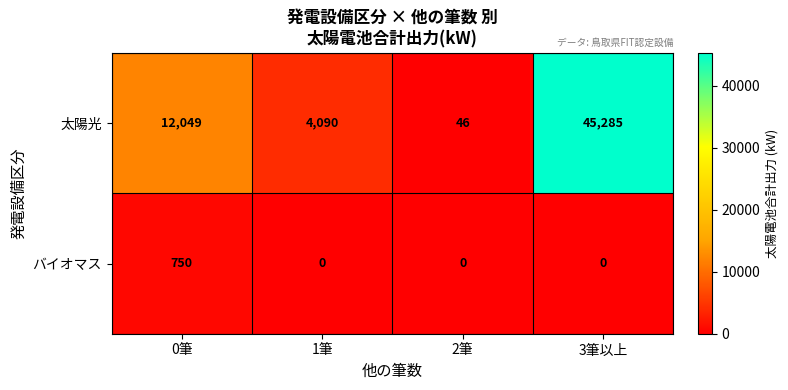

Is it true that 太陽光 equals 83 at 2筆?

False